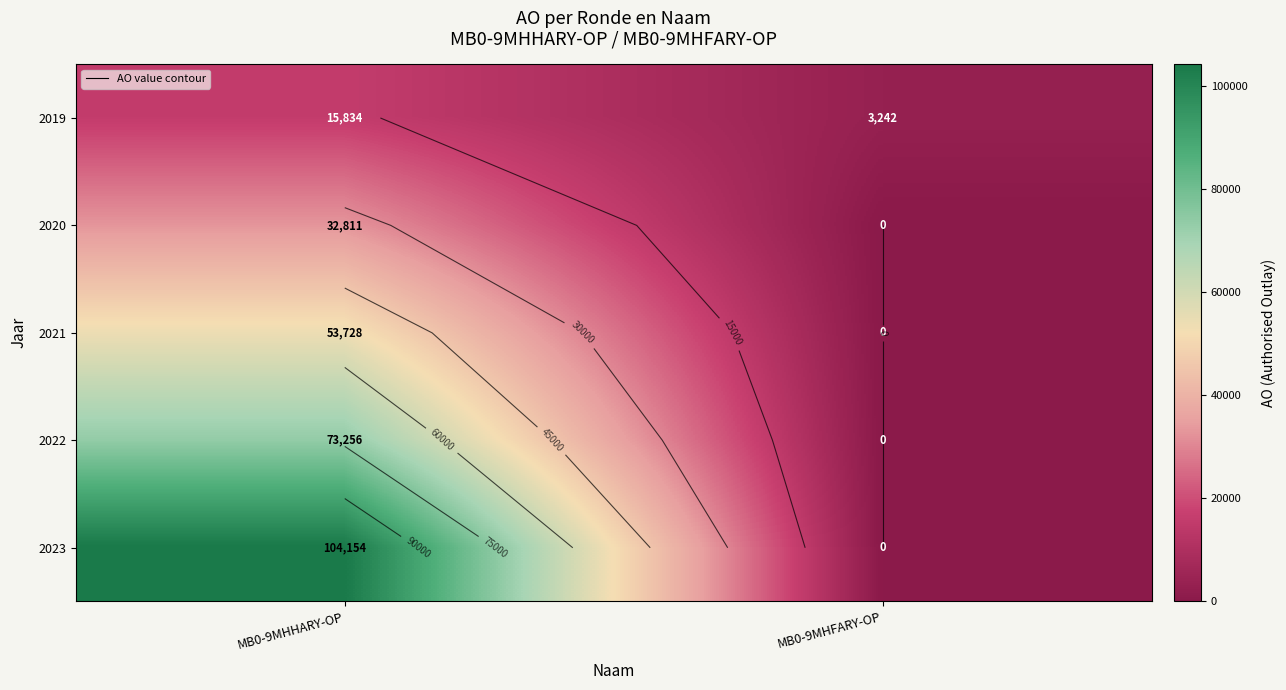

Count the number of data series in this chart.

5